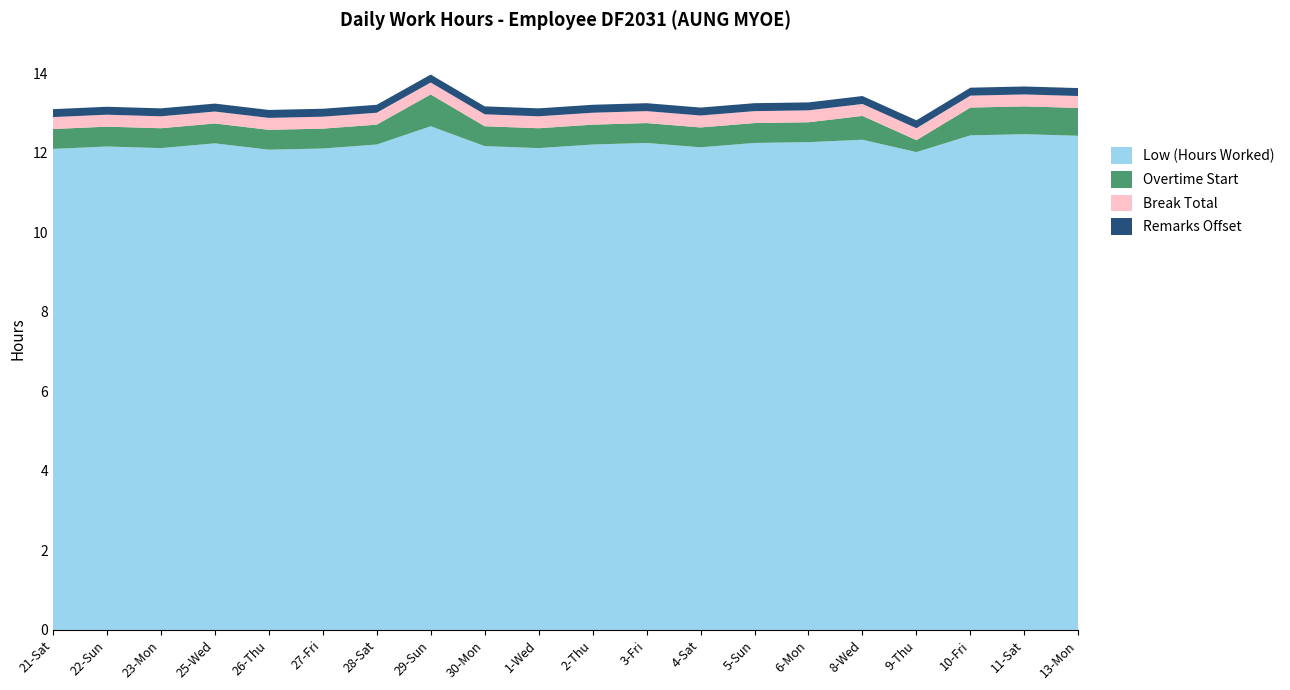

Reading right to left, what are all the values shown in this chart?

Low (Hours Worked): 12.4	12.5	12.4	12.0	12.3	12.3	12.2	12.1	12.2	12.2	12.1	12.2	12.7	12.2	12.1	12.1	12.2	12.1	12.2	12.1
Overtime Start: 0.7	0.7	0.7	0.3	0.6	0.5	0.5	0.5	0.5	0.5	0.5	0.5	0.8	0.5	0.5	0.5	0.5	0.5	0.5	0.5
Break Total: 0.3	0.3	0.3	0.3	0.3	0.3	0.3	0.3	0.3	0.3	0.3	0.3	0.3	0.3	0.3	0.3	0.3	0.3	0.3	0.3
Remarks Offset: 0.2	0.2	0.2	0.2	0.2	0.2	0.2	0.2	0.2	0.2	0.2	0.2	0.2	0.2	0.2	0.2	0.2	0.2	0.2	0.2